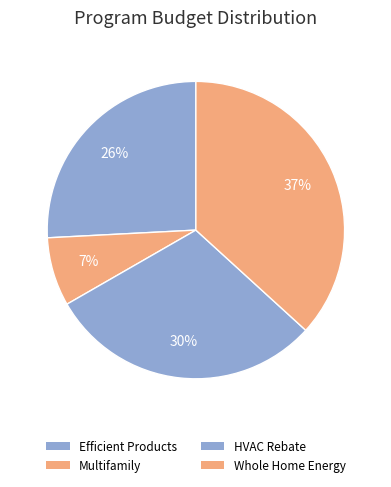

Is it true that Efficient Products is 26% of the pie?

True